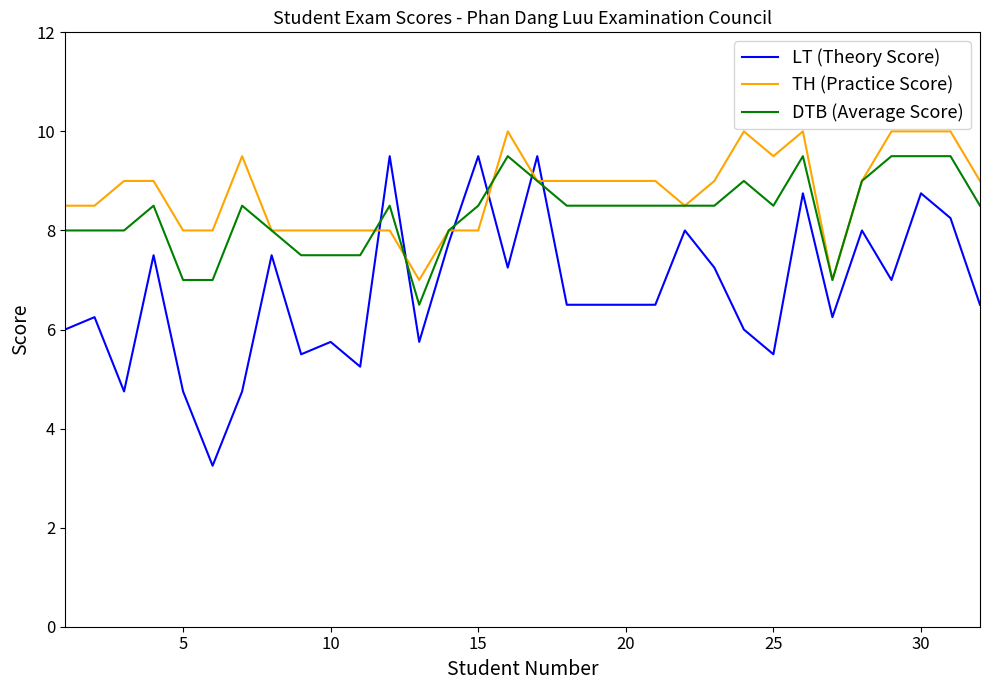

How many times do TH (Practice Score) and LT (Theory Score) cross each other?

6